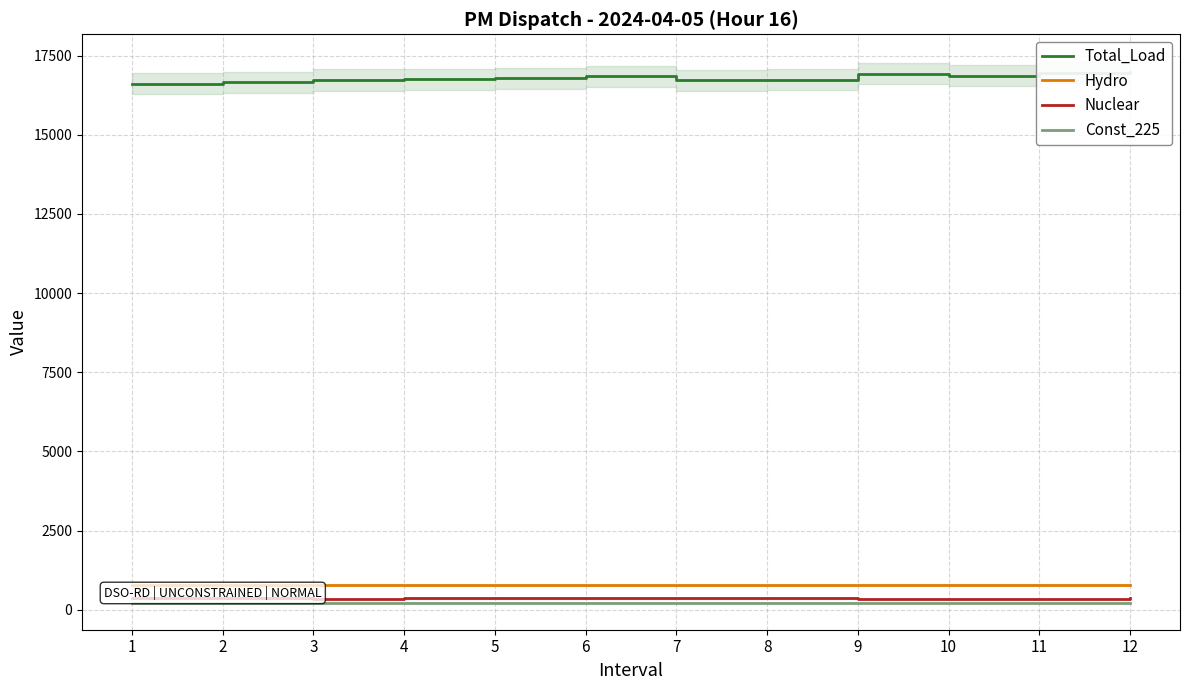

What is the difference between the second highest and minimum values in the Total_Load series?

356.0